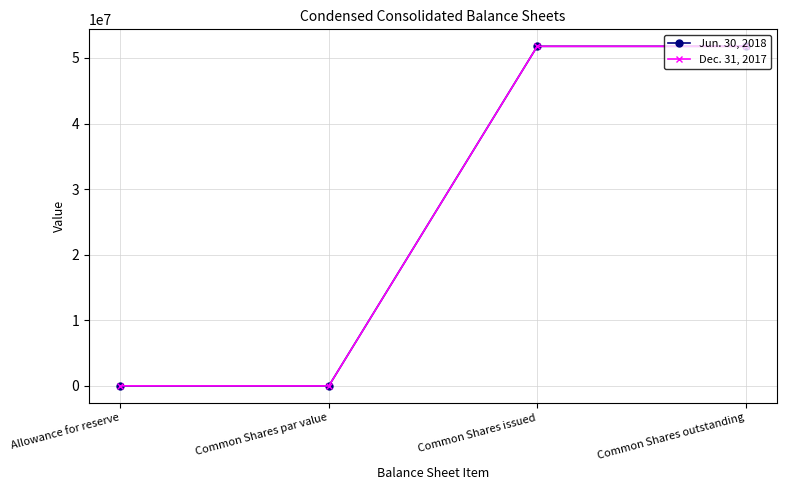

Where is the first local minimum for Dec. 31, 2017?

Common Shares par value